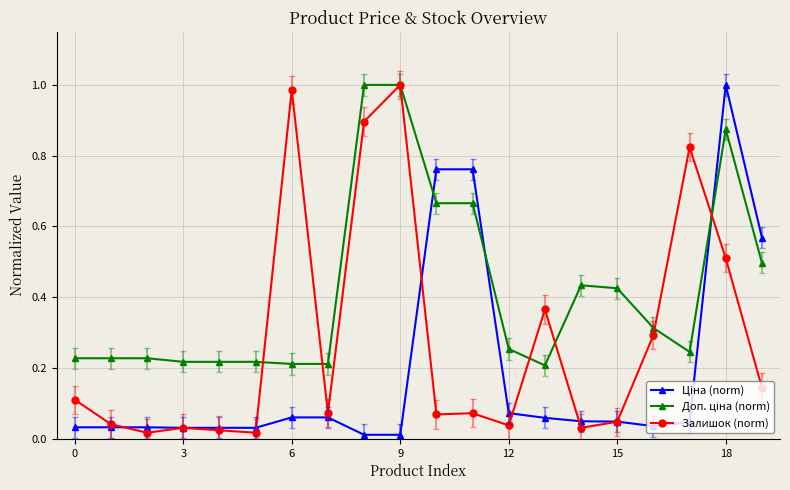

Count the number of data series in this chart.

3